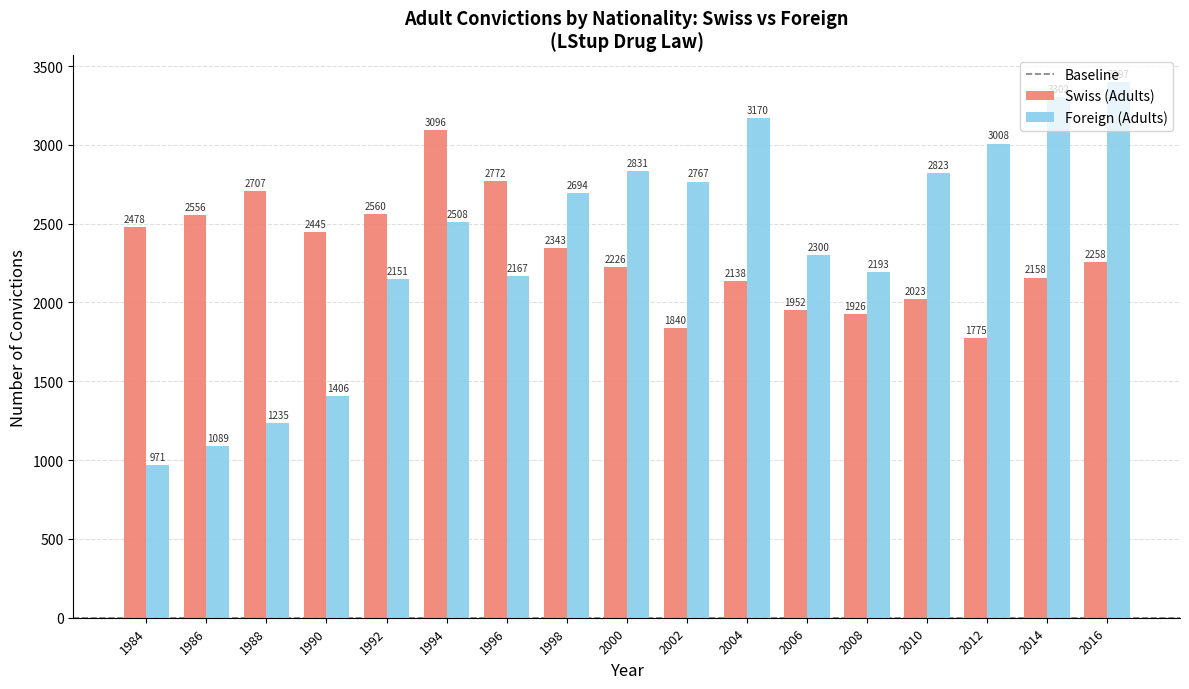

Which series has the largest range (max minus min)?

Foreign (Adults)